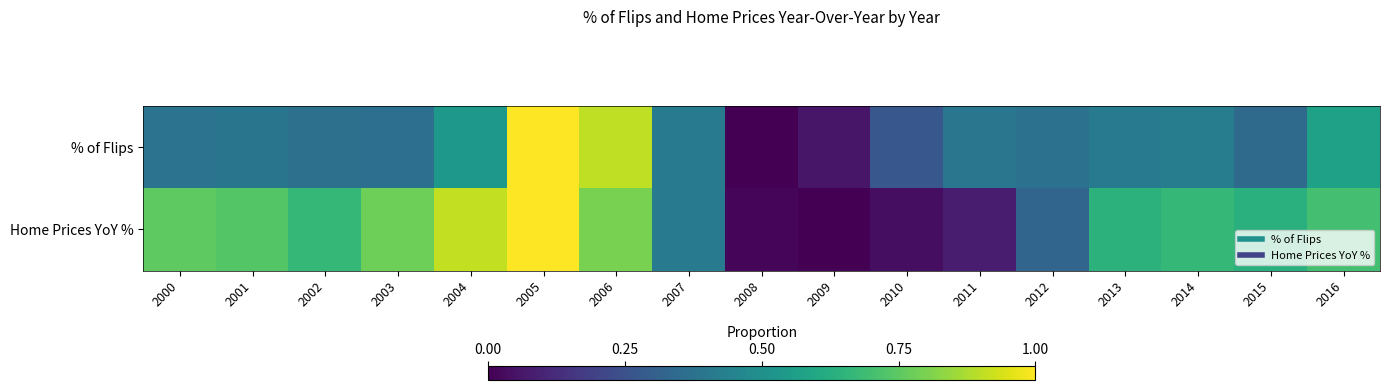

Reading left to right, extract all data points from this chart.

% of Flips: 2000=0.4	2001=0.4	2002=0.4	2003=0.4	2004=0.5	2005=1.0	2006=0.9	2007=0.4	2008=0.0	2009=0.1	2010=0.3	2011=0.4	2012=0.4	2013=0.4	2014=0.4	2015=0.3	2016=0.6
Home Prices YoY %: 2000=0.8	2001=0.7	2002=0.7	2003=0.8	2004=0.9	2005=1.0	2006=0.8	2007=0.4	2008=0.0	2009=0.0	2010=0.0	2011=0.1	2012=0.3	2013=0.6	2014=0.7	2015=0.6	2016=0.7